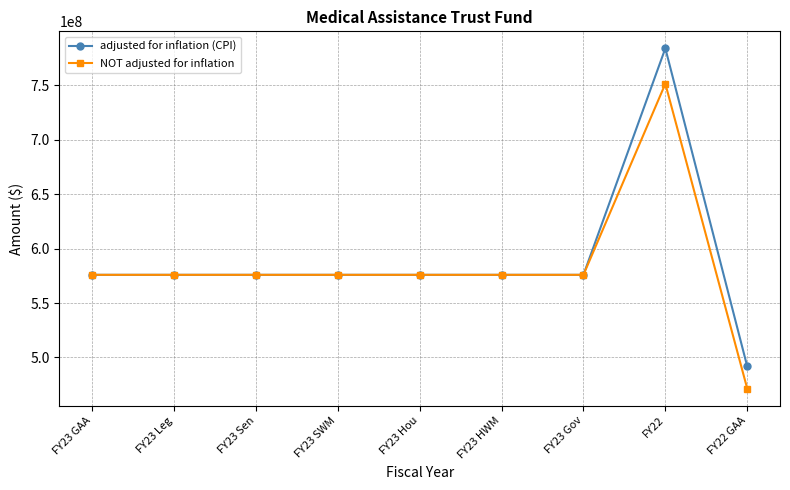

What is the difference between the maximum and second lowest values in the NOT adjusted for inflation series?

175559306